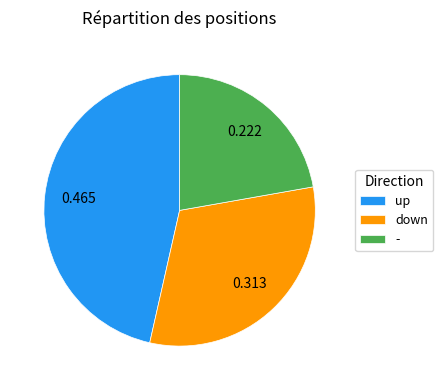

Does - represent more than half of the total?

No